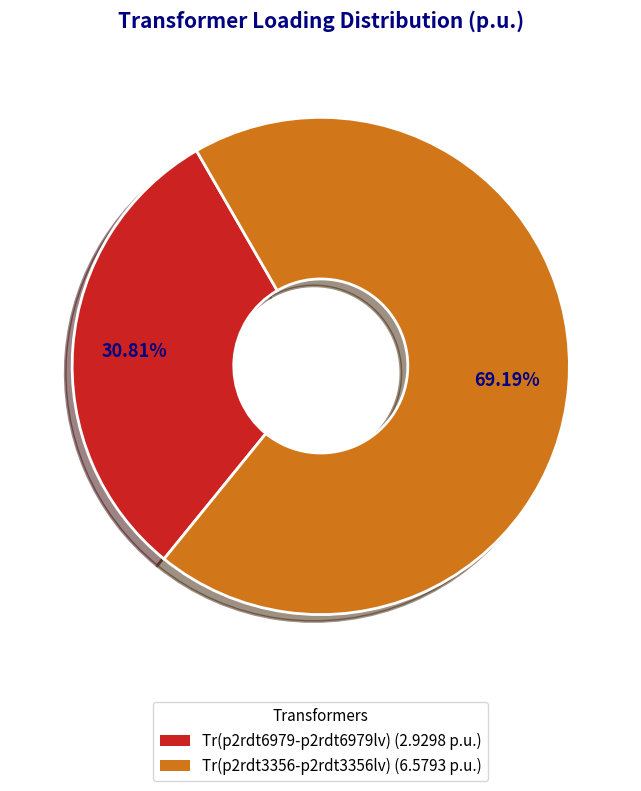

Approximately how many times larger is the value at Tr(p2rdt6979-p2rdt6979lv) (2.9298 p.u.) compared to Tr(p2rdt3356-p2rdt3356lv) (6.5793 p.u.)?

0.4